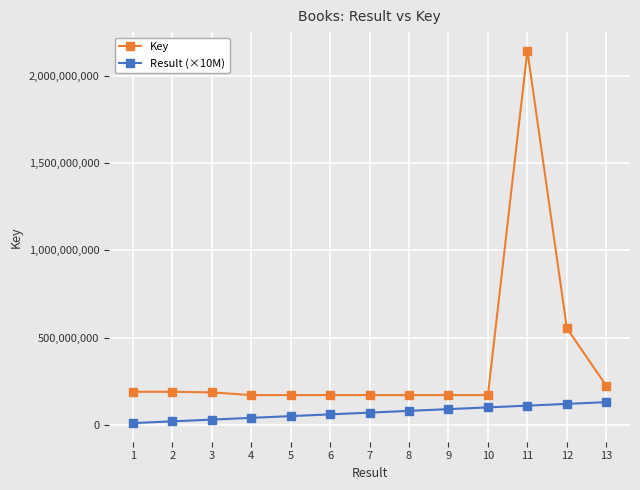

At which category is the sum across all series the highest?

11